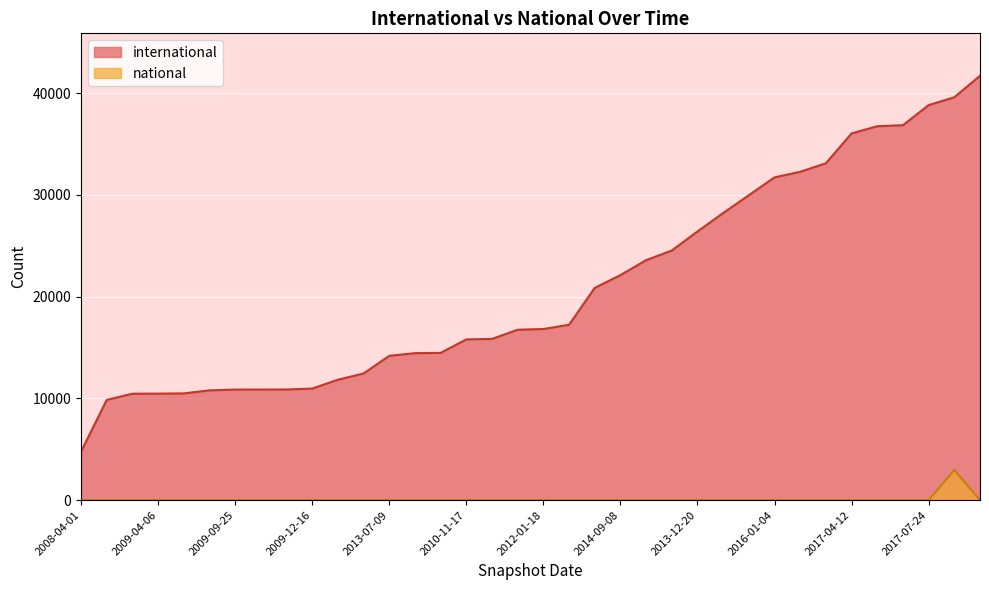

List the series in order of their overall mean, highest first.

international, national